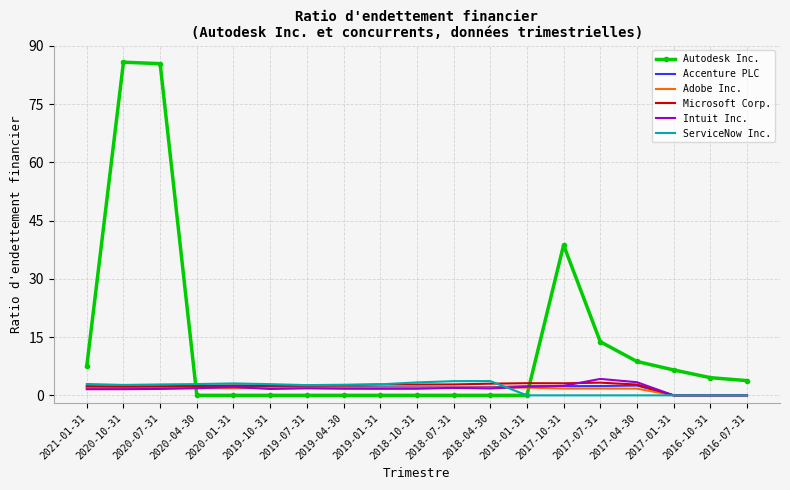

What is the average value of the Autodesk Inc. series?

13.4